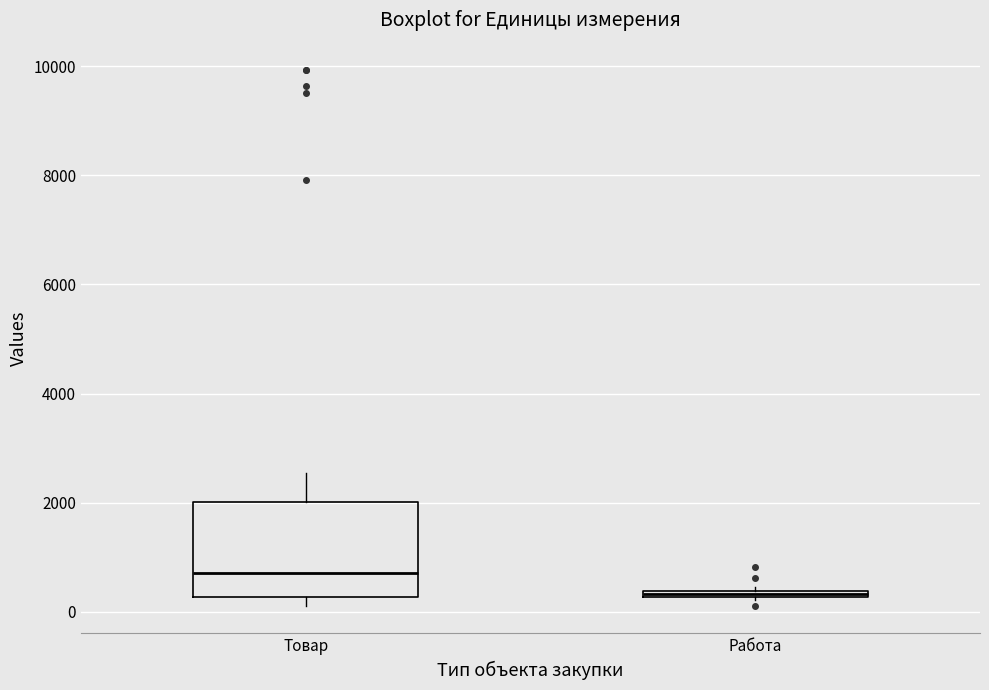

Comparing the boxes themselves (not the whiskers), which one is the tallest?

Товар